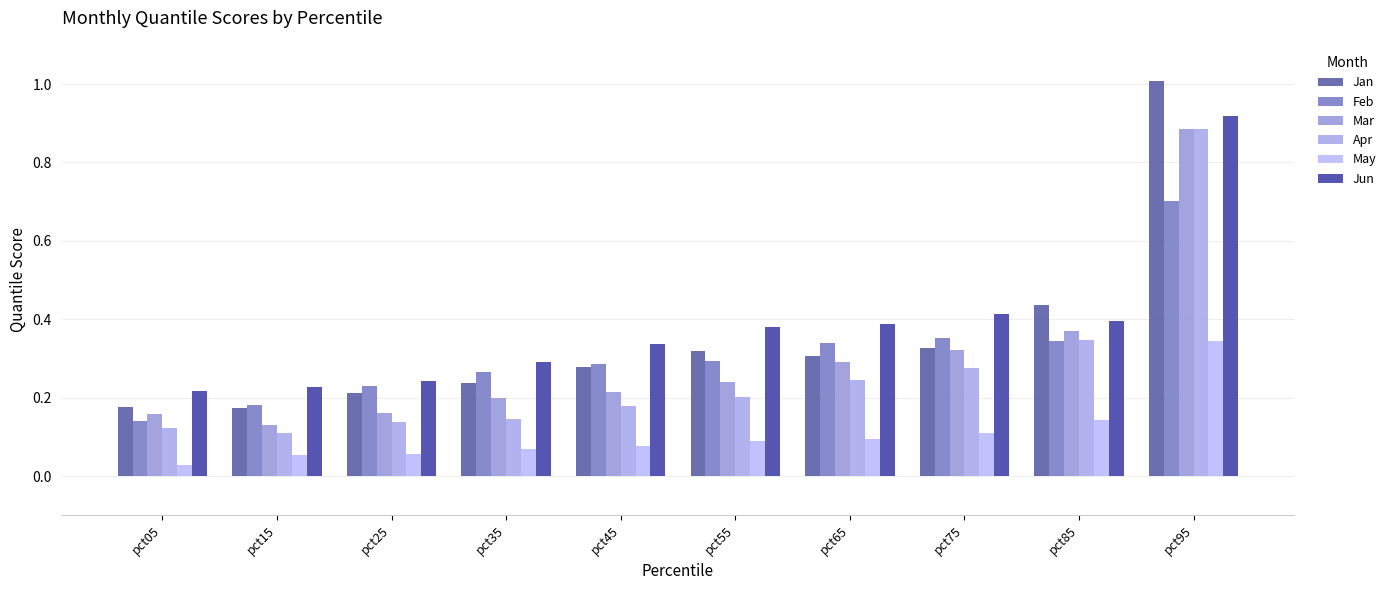

At which label does May reach its peak?

pct95